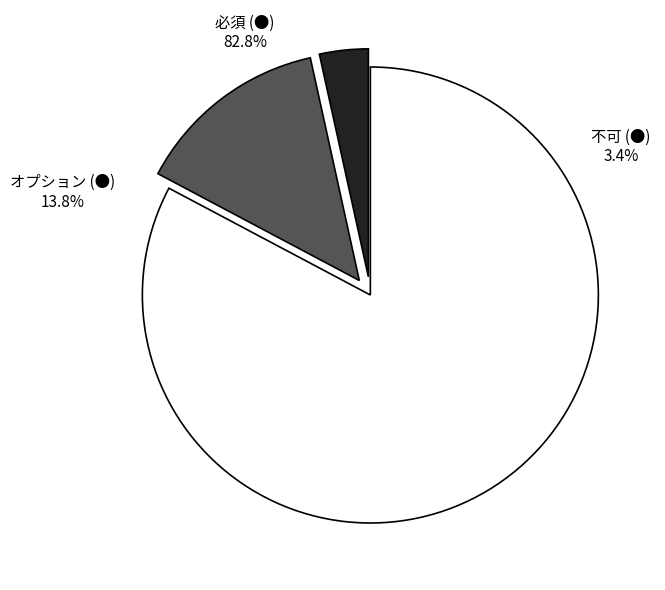

Rank the categories by value from lowest to highest.

不可 (●), オプション (●), 必須 (●)